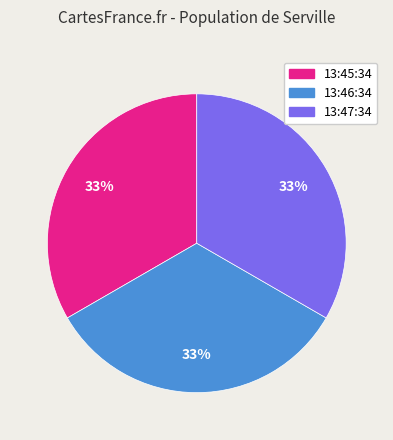

Approximately how many times larger is the value at 13:45:34 compared to 13:47:34?

1.0